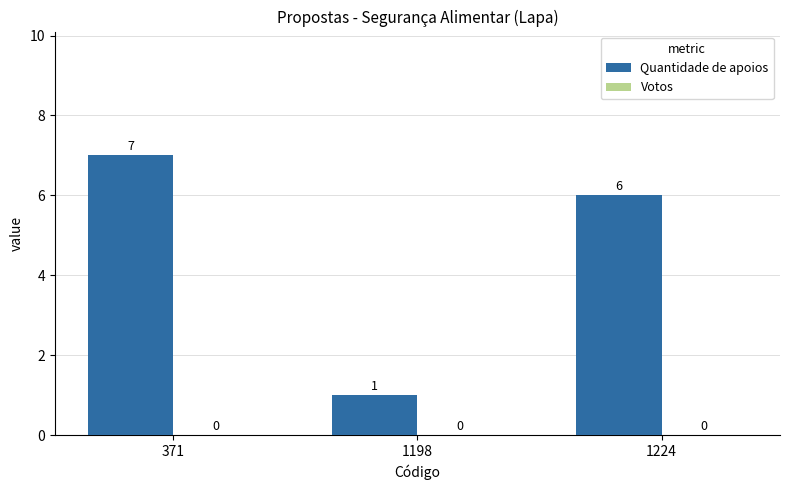

Reading left to right, transcribe all the data shown in this chart.

371=7	1198=1	1224=6